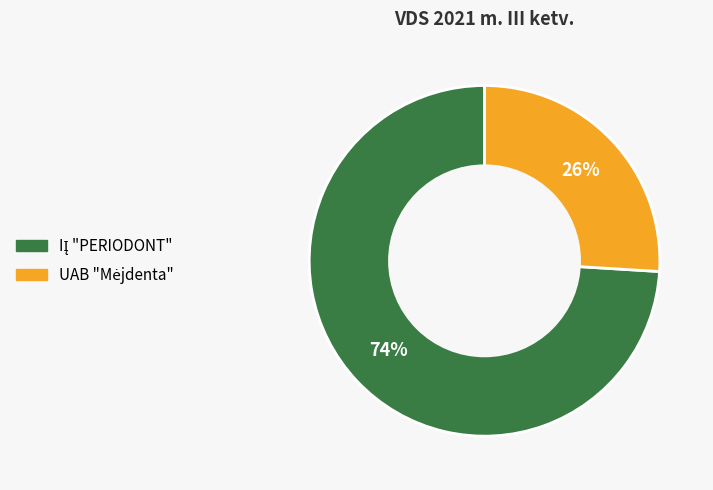

To the nearest percent, what is the difference between the largest and smallest slice percentages?

48%